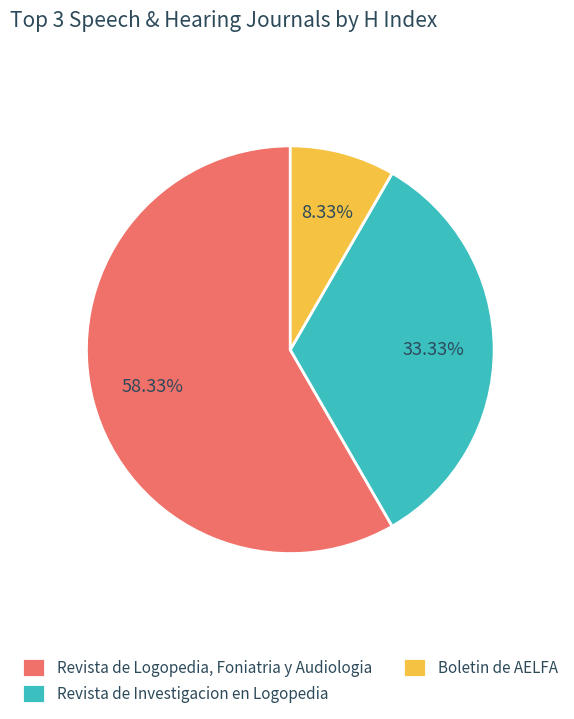

Count the number of slices in the pie.

3